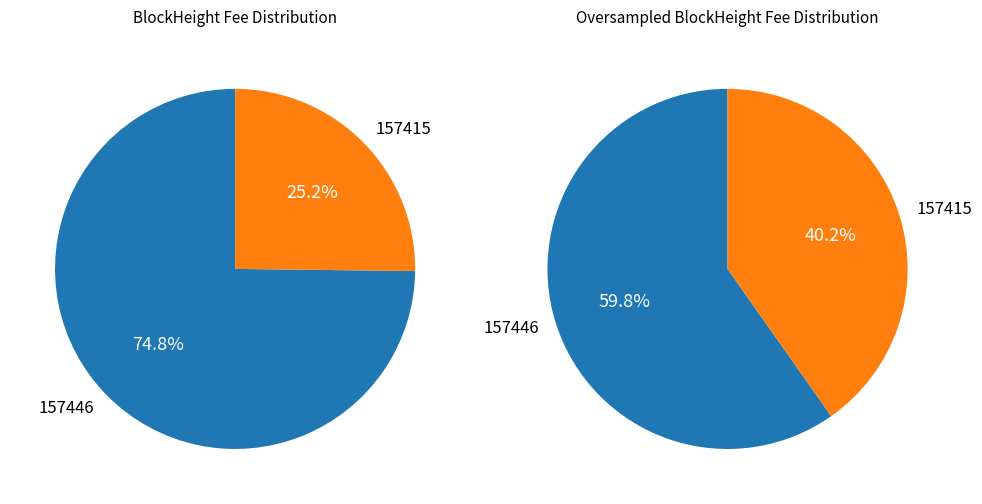

How much of the chart is everything except 157446?

25.2%